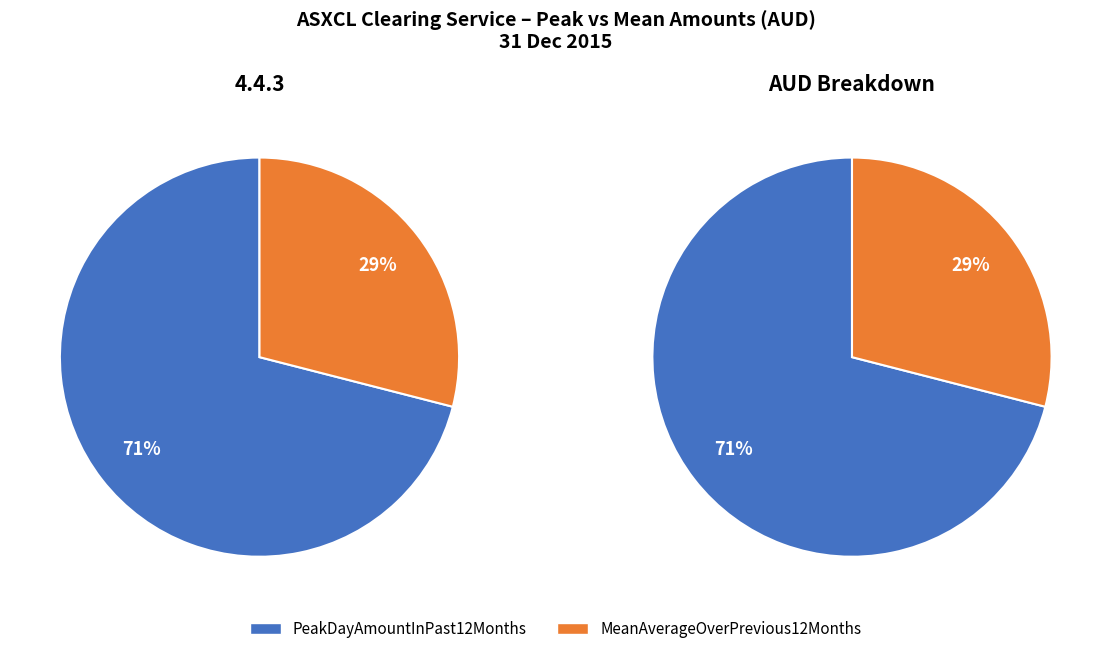

Which category has the biggest portion of the pie?

PeakDayAmountInPast12Months